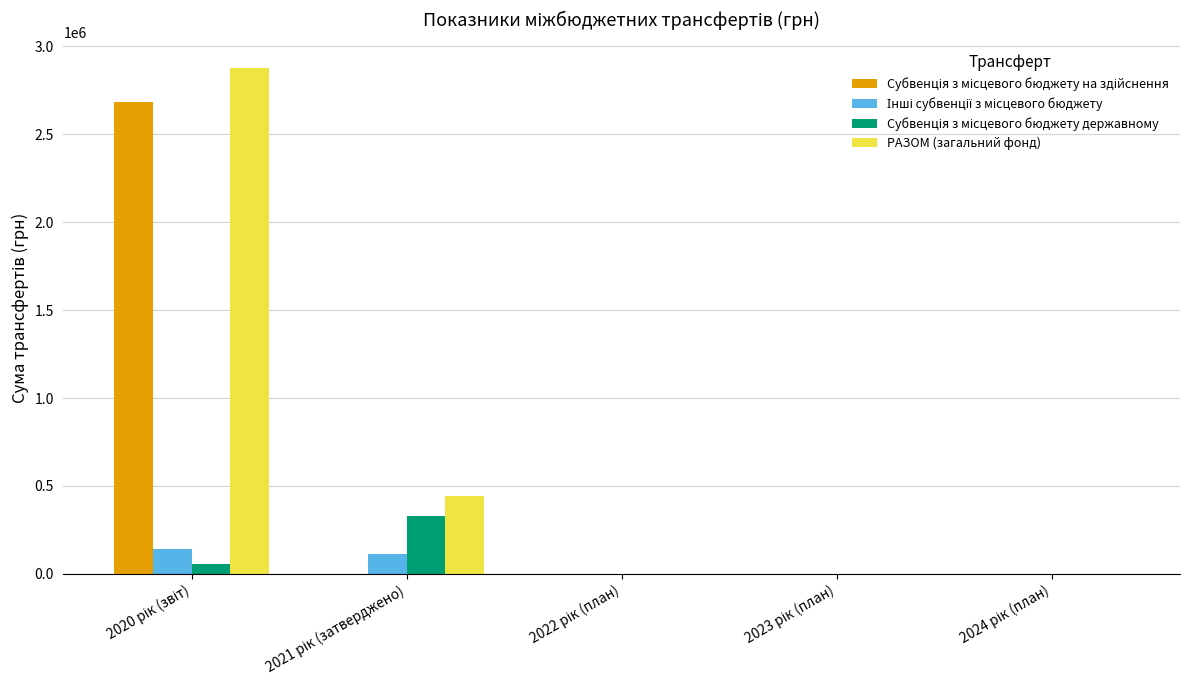

What is the greatest value displayed?

2878172